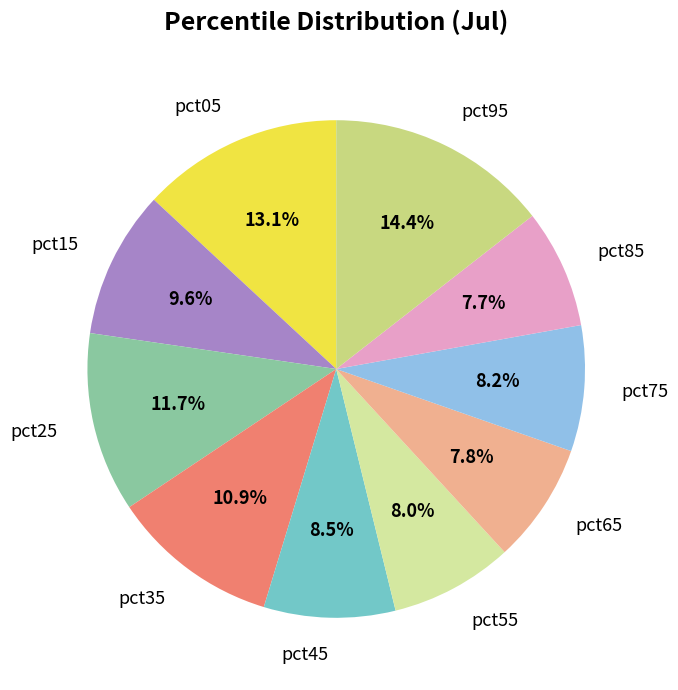

Count the number of slices in the pie.

10